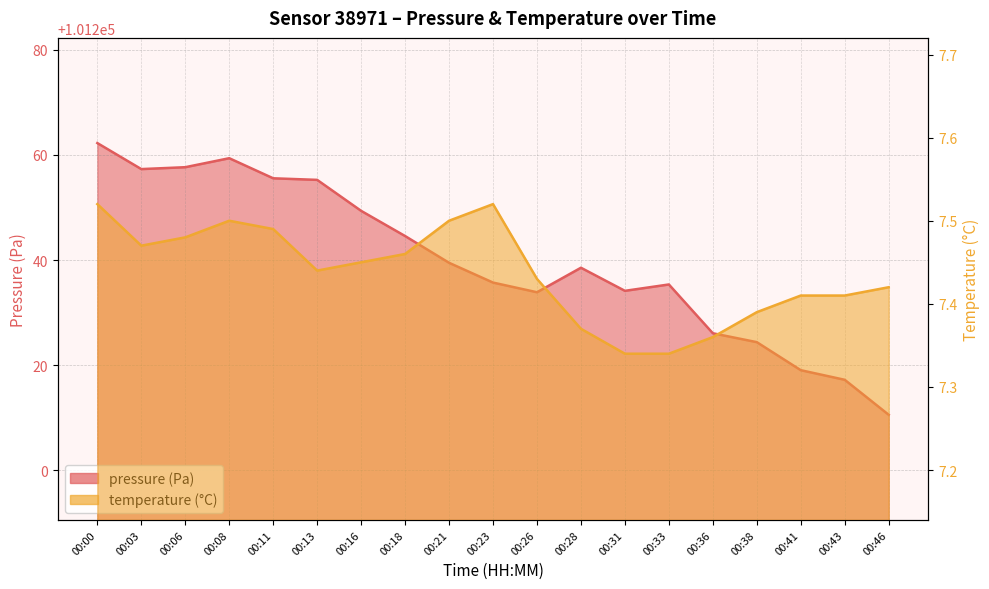

Reading left to right, list all the values displayed in this chart.

pressure: 101262.2	101257.3	101257.7	101259.4	101255.6	101255.2	101249.4	101244.6	101239.5	101235.7	101233.9	101238.5	101234.1	101235.4	101226.1	101224.4	101219.1	101217.2	101210.6
temperature: 7.5	7.5	7.5	7.5	7.5	7.4	7.5	7.5	7.5	7.5	7.4	7.4	7.3	7.3	7.4	7.4	7.4	7.4	7.4